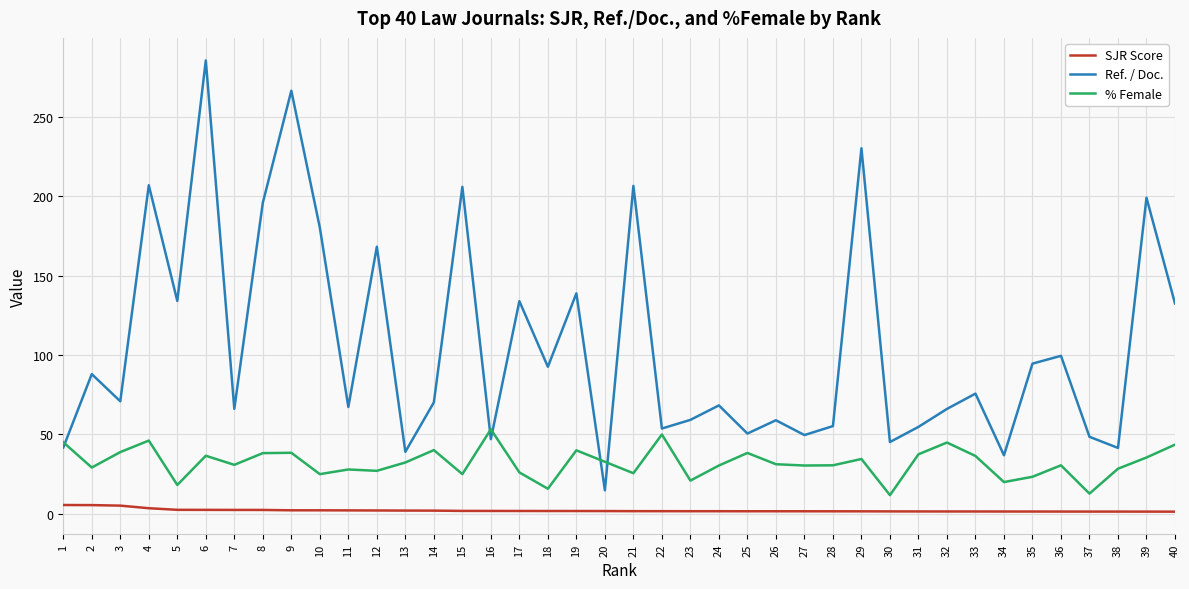

List the series in order of their peak value, lowest first.

SJR Score, % Female, Ref. / Doc.